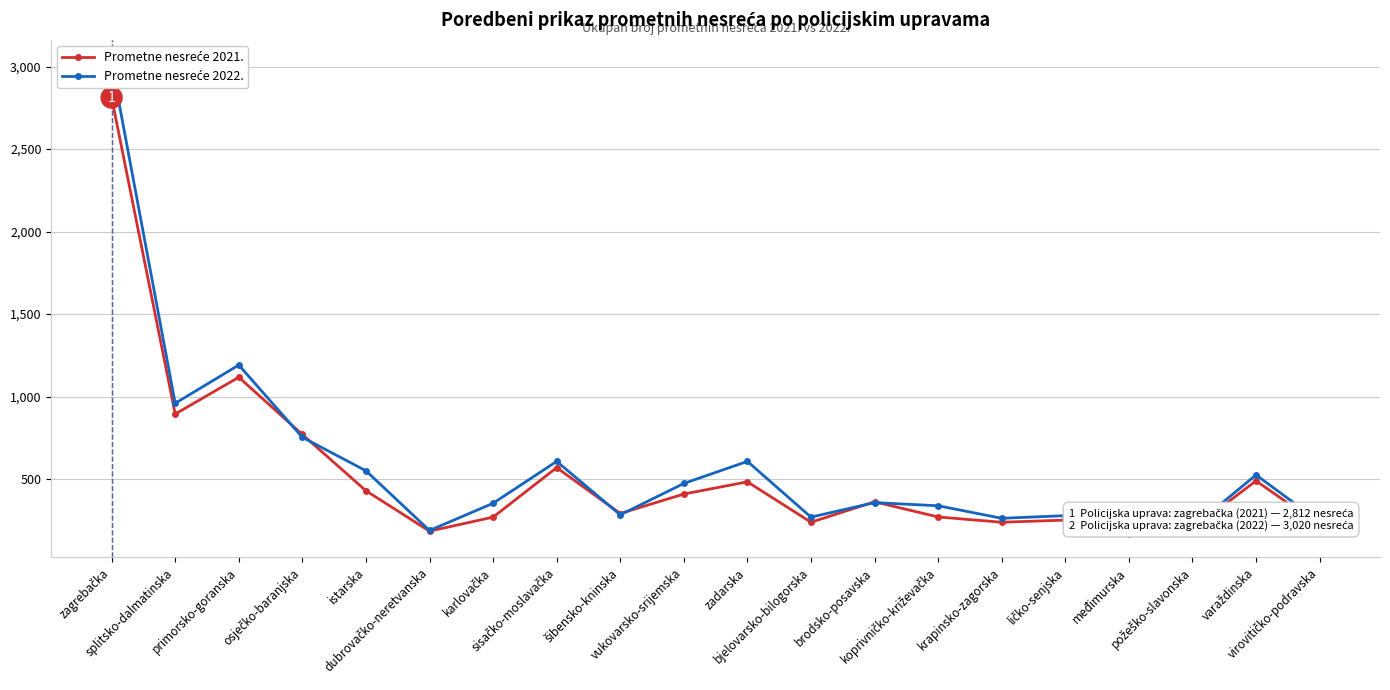

Where is the first local maximum for Prometne nesreće 2021.?

primorsko-goranska